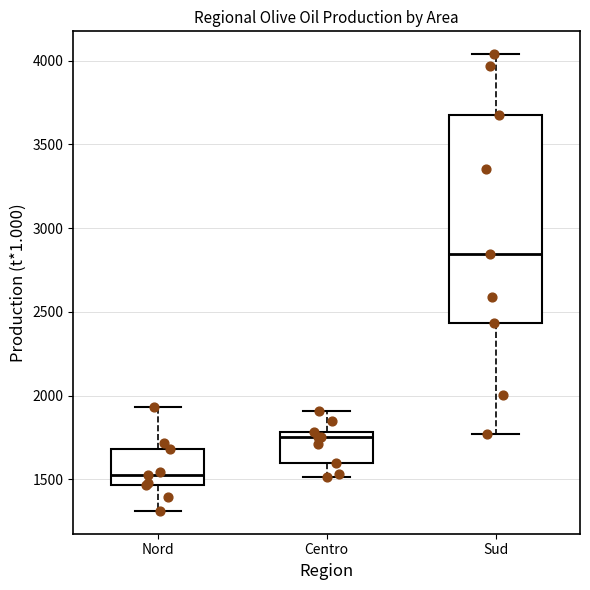

Which box has the highest median line?

Sud